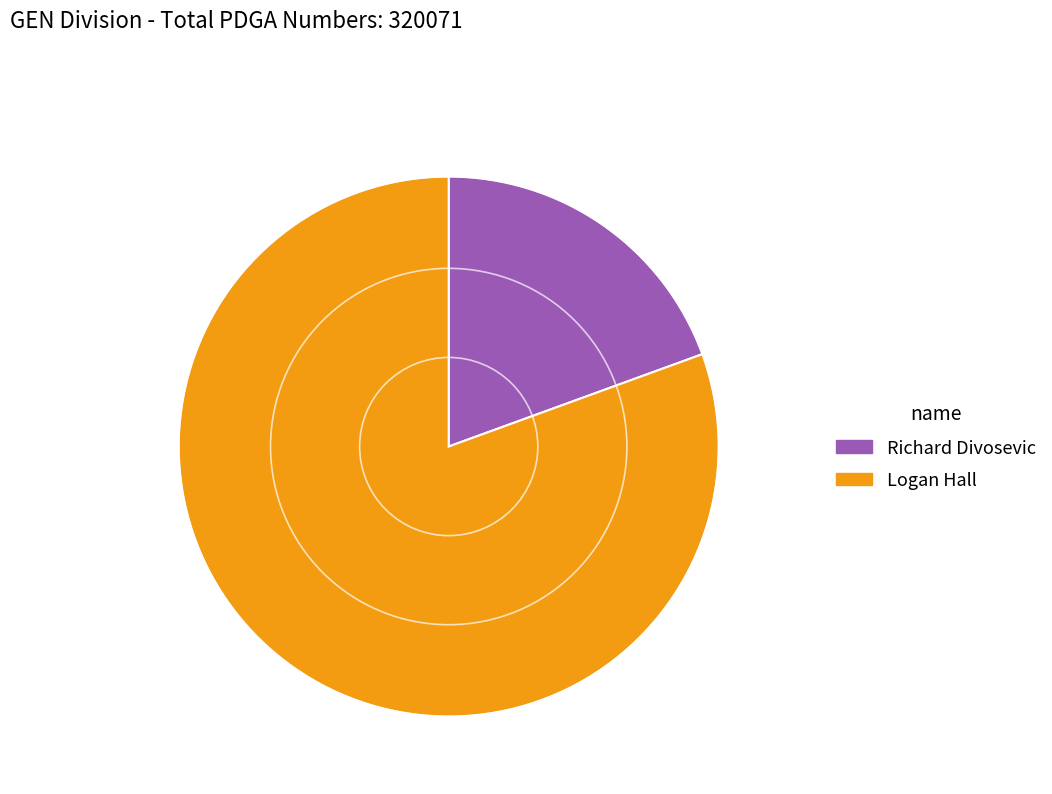

Combined, do Logan Hall and Richard Divosevic account for over 50%?

Yes